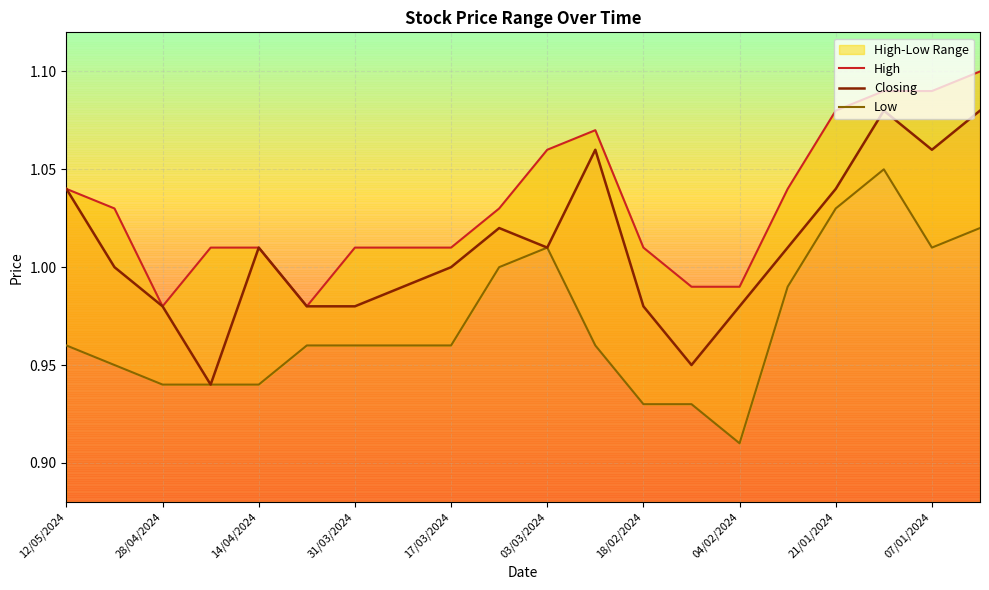

What is the label of the 3rd point from the right?

14/01/2024